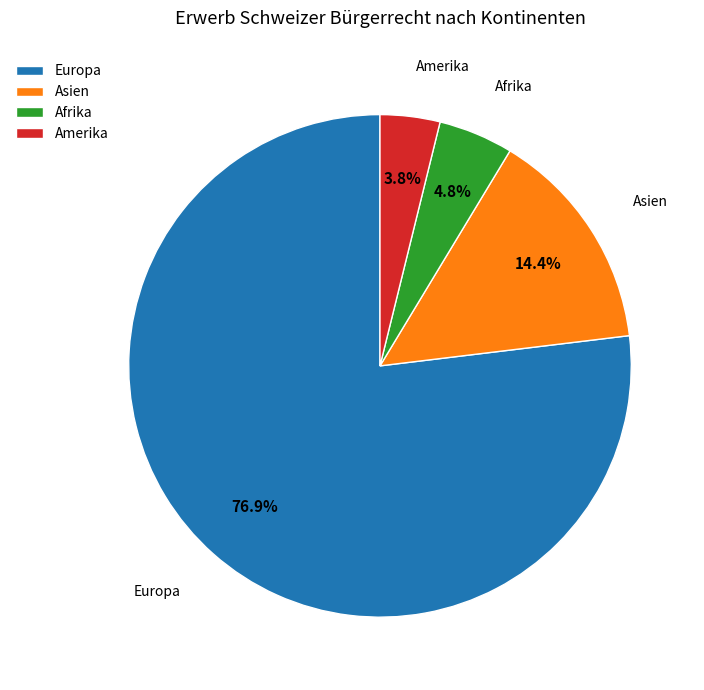

What is the smallest slice in the pie chart?

Amerika